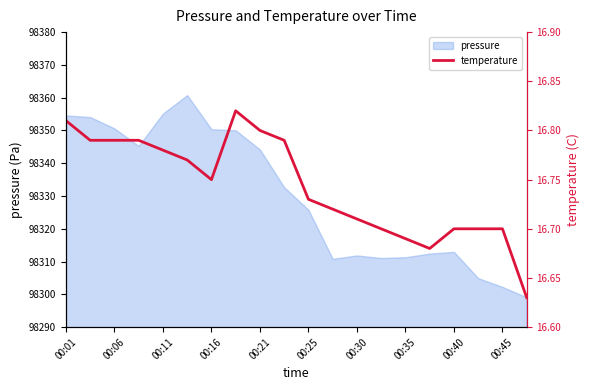

Reading right to left, transcribe all the data shown in this chart.

16.6	16.7	16.7	16.7	16.7	16.7	16.7	16.7	16.7	16.7	16.8	16.8	16.8	16.8	16.8	16.8	16.8	16.8	16.8	16.8